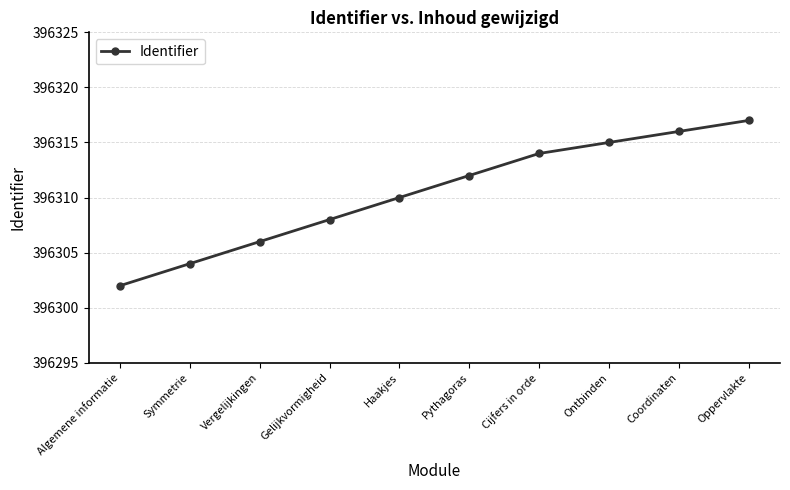

Rank the categories by value from highest to lowest.

Oppervlakte, Coordinaten, Ontbinden, Cijfers in orde, Pythagoras, Haakjes, Gelijkvormigheid, Vergelijkingen, Symmetrie, Algemene informatie